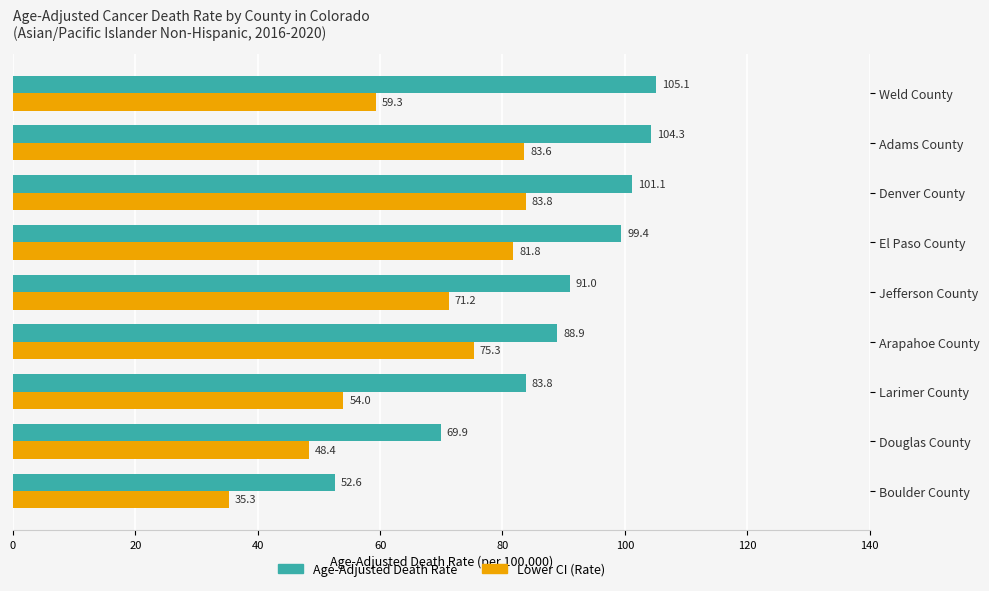

The value of Lower CI (Rate) at Weld County is 26.9. True or false?

False